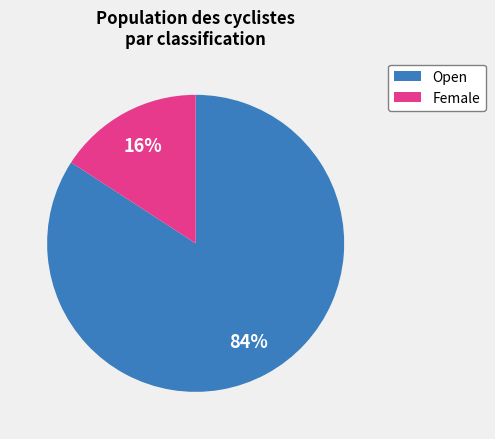

Which has a higher value, Female or Open?

Open